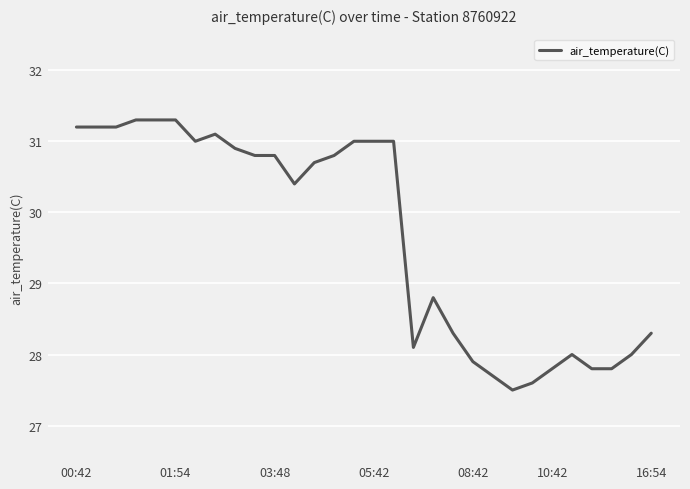

What is the smallest value displayed?

27.5